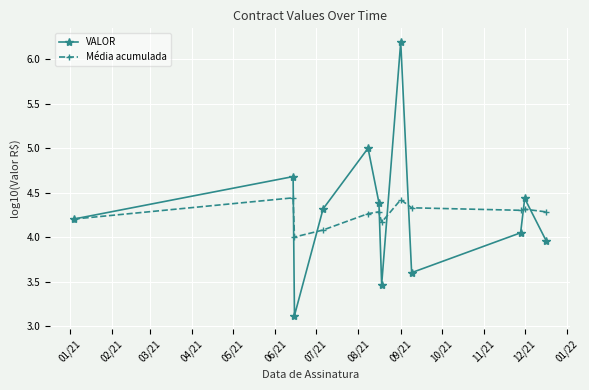

Which series has the widest spread of values?

VALOR